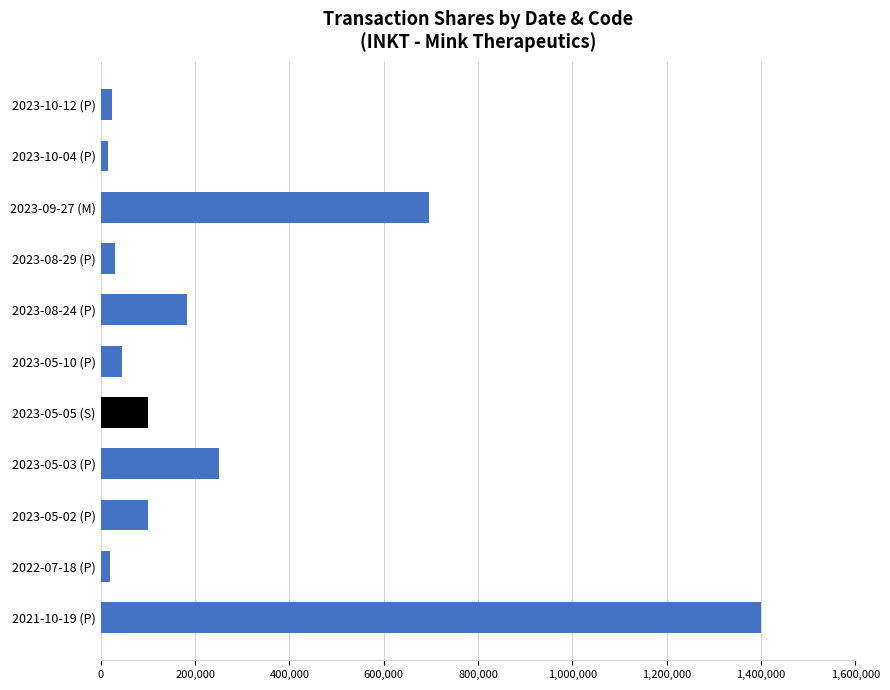

What is the label of the 10th bar from the bottom?

2023-10-04 (P)